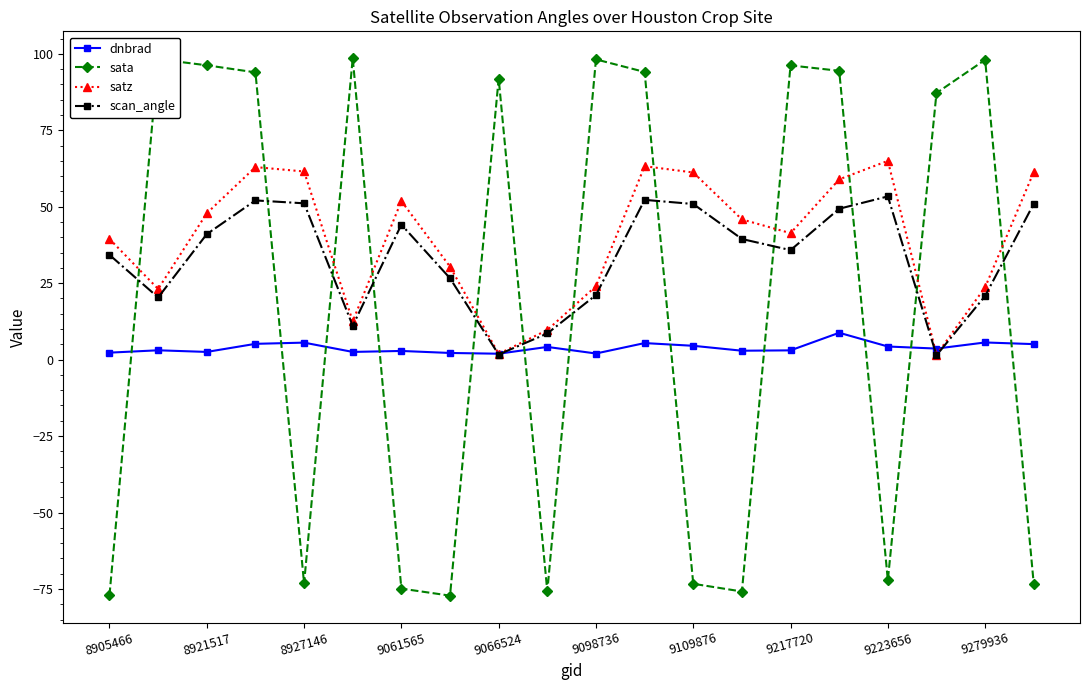

What is the value of the sata point at the 14th from the left?

-75.8